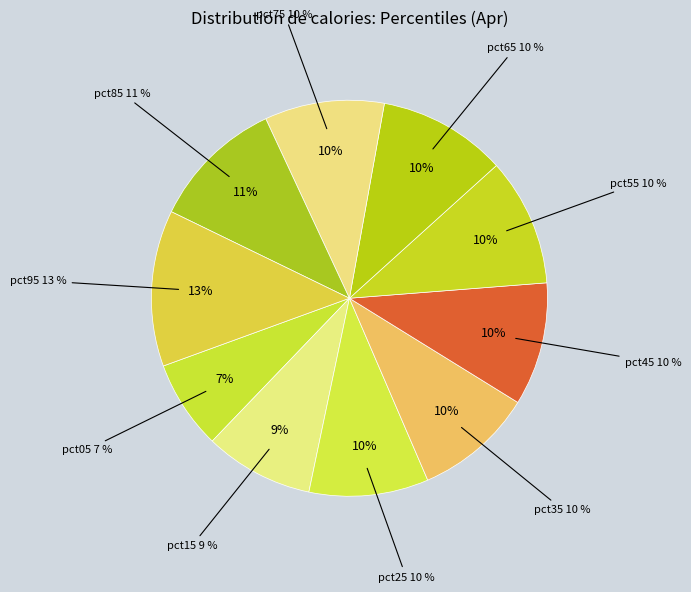

Is it true that pct45 is 16% of the pie?

False